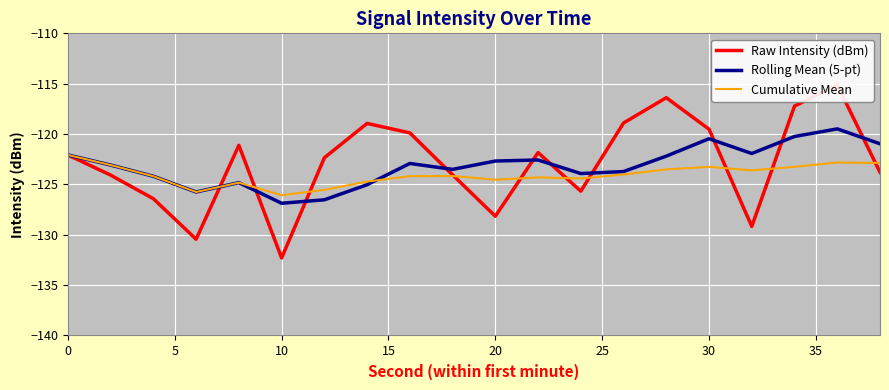

What is the sum of all Raw Intensity (dBm) values?

-2457.5